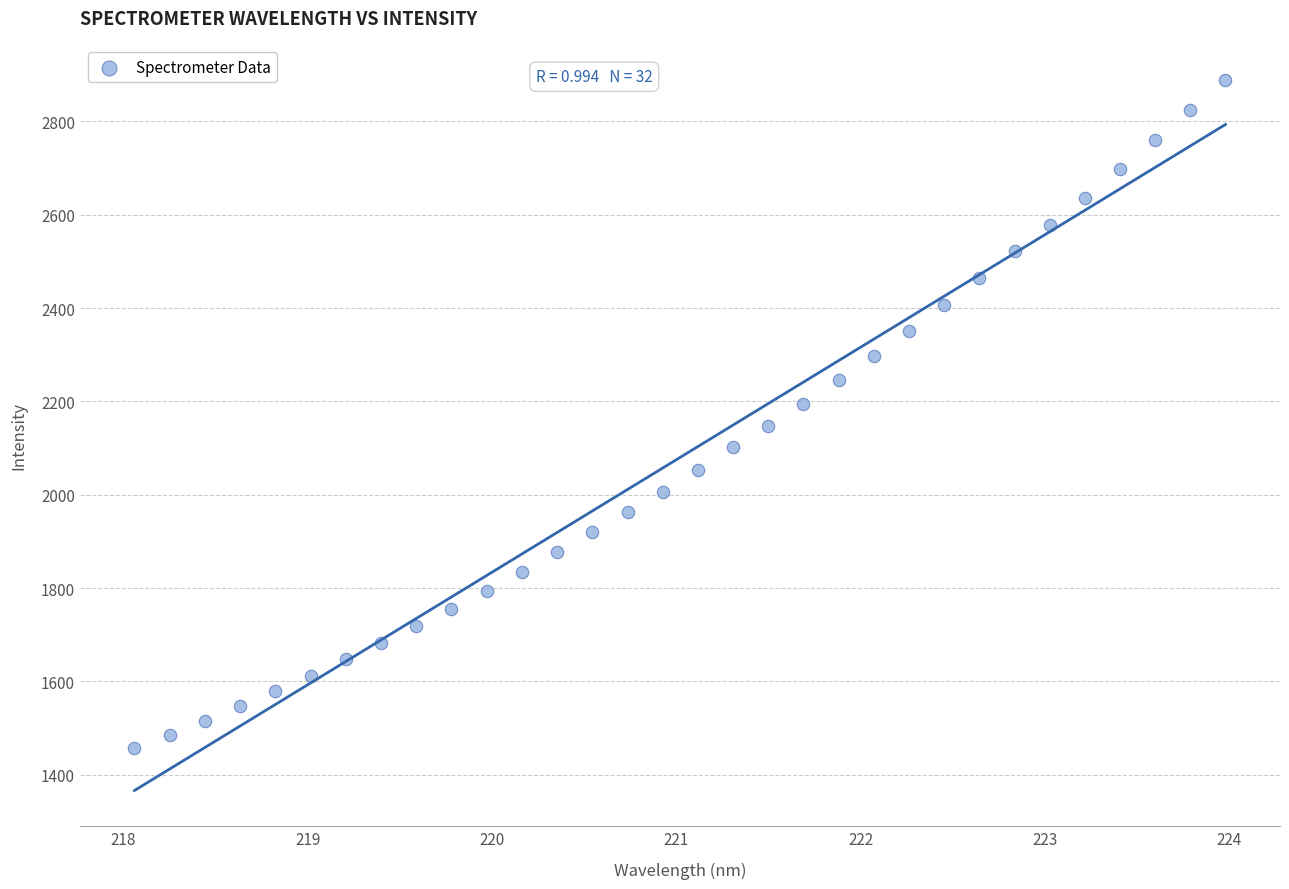

What is the range of X values (max minus min)?

5.9